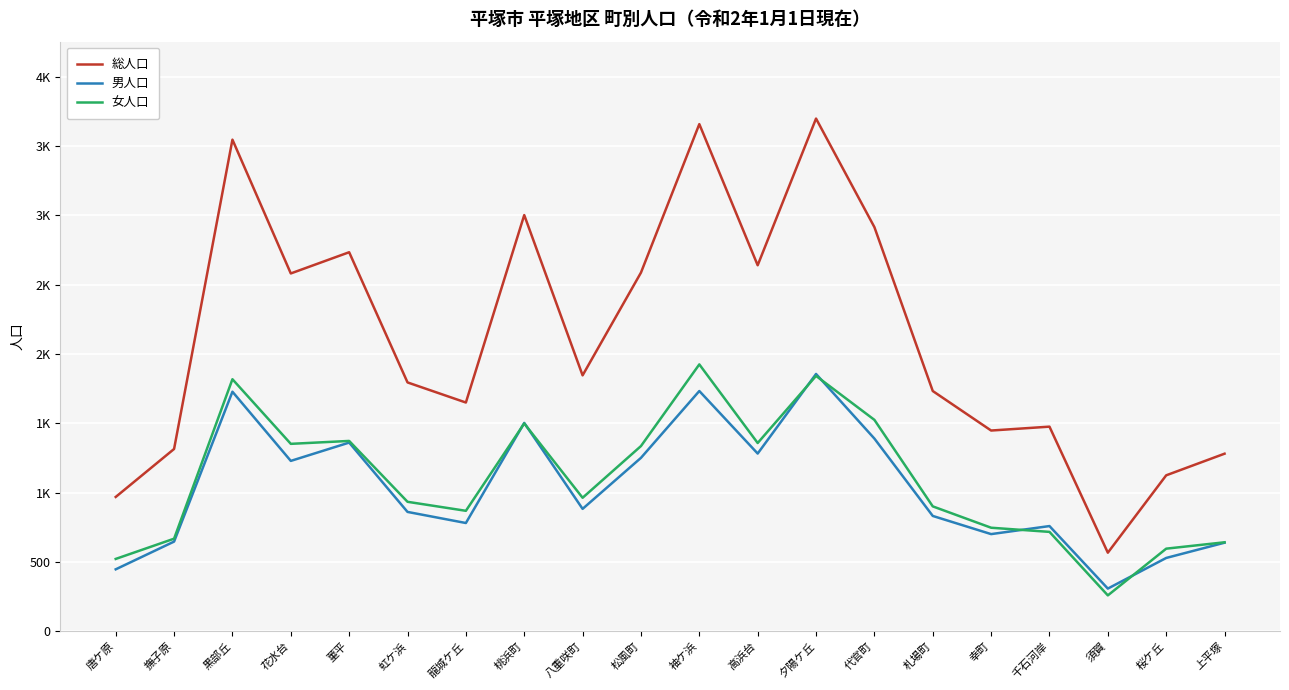

In 女人口, how many points are lower than both neighbors (excluding endpoints)?

5